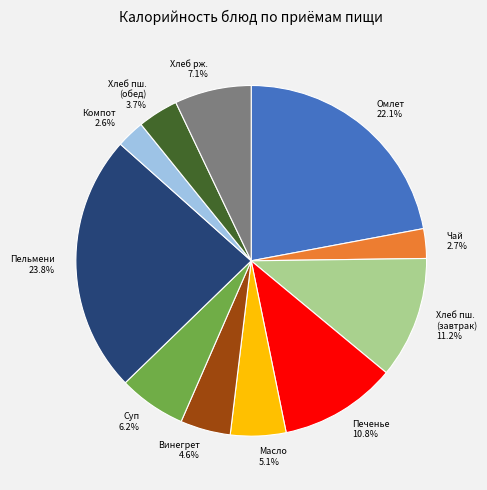

What is the largest slice in the pie chart?

Пельмени